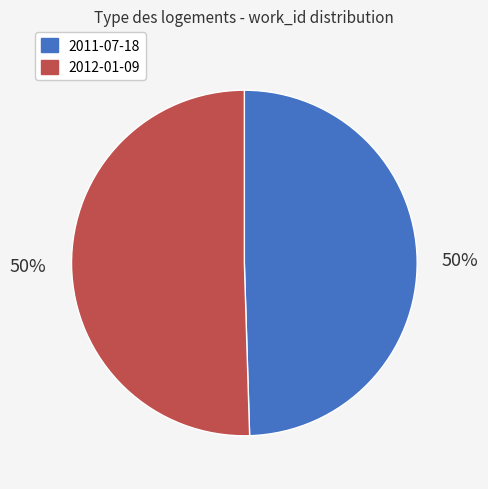

Combined, do 2012-01-09 and 2011-07-18 account for over 50%?

Yes